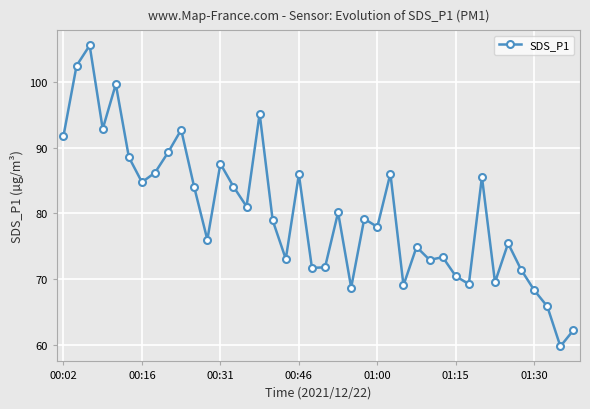

True or false: the data has more than 1 interior local peaks.

True